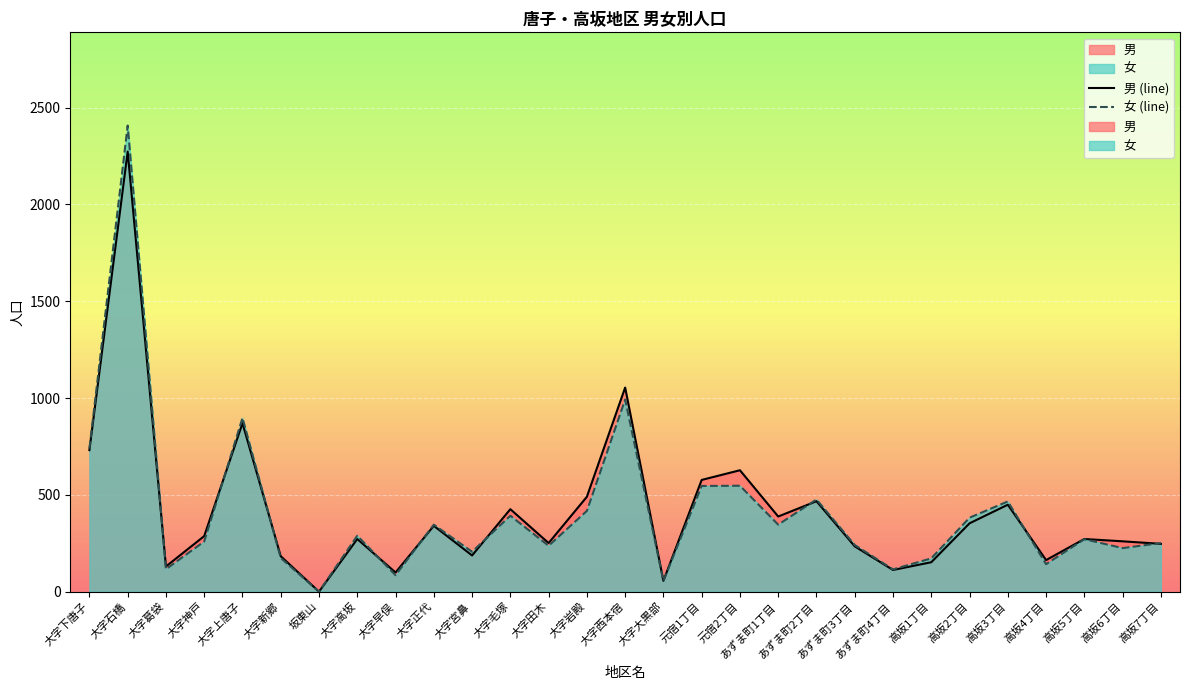

Between 大字岩殿 and 高坂4丁目, which is larger?

大字岩殿